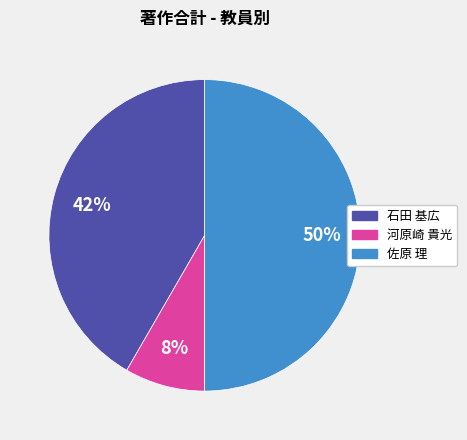

To the nearest percent, what is the average slice percentage?

33%